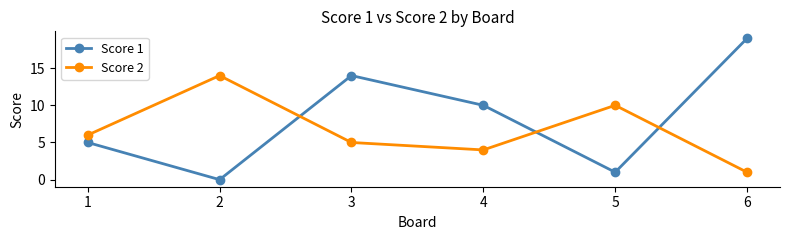

What is the difference between the second highest and second lowest values in the Score 2 series?

6